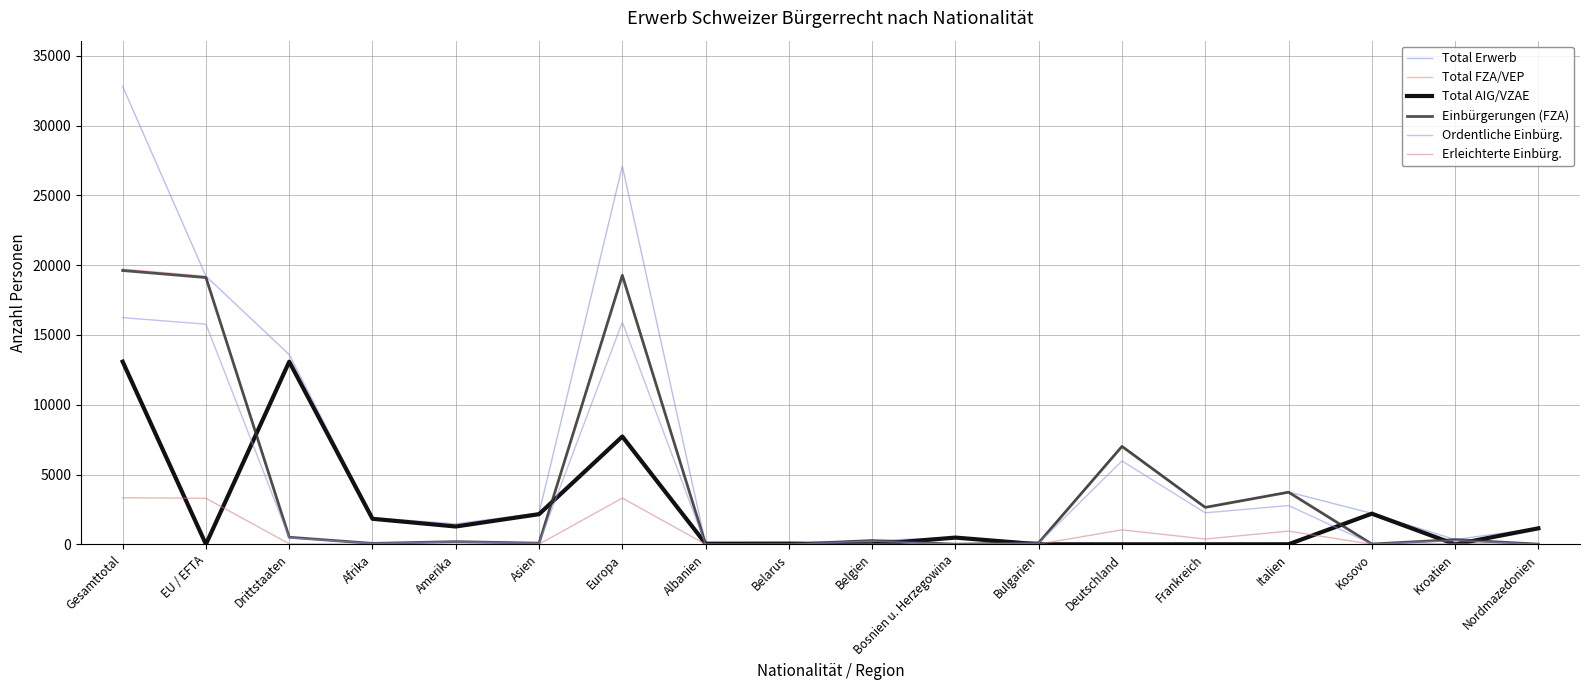

Is the value of Total AIG/VZAE at Nordmazedonien greater than the value of Ordentliche Einbürg. at Amerika?

Yes